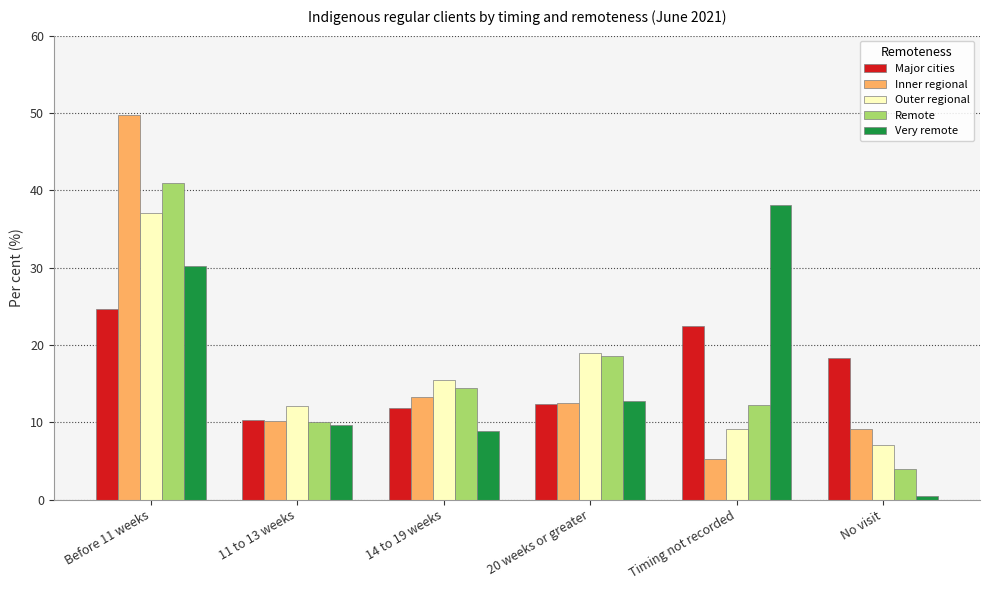

What is the value of the Very remote bar at the 4th from the left?

12.7